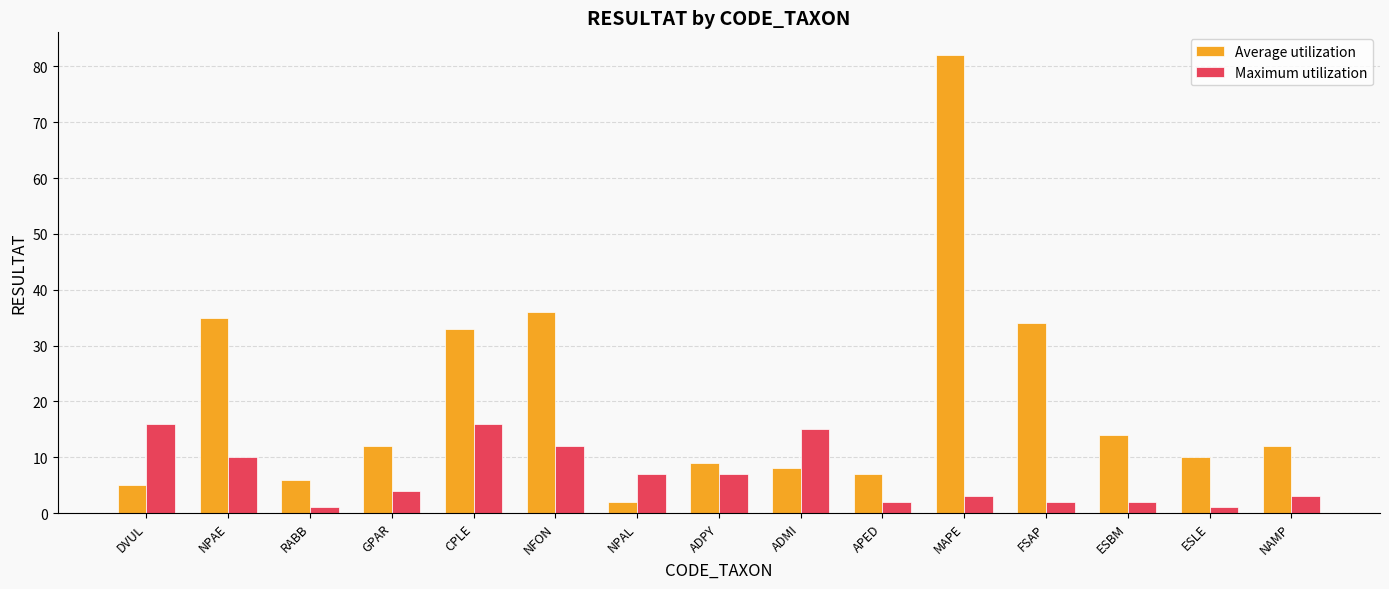

At which label does Maximum utilization first exceed 4?

DVUL